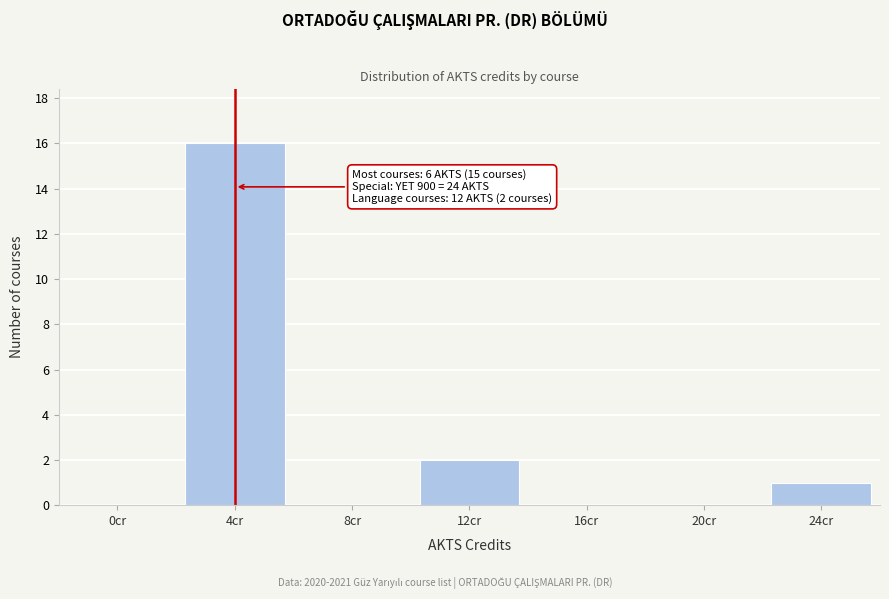

Reading right to left, what are all the values shown in this chart?

24cr=1	20cr=0	16cr=0	12cr=2	8cr=0	4cr=16	0cr=0